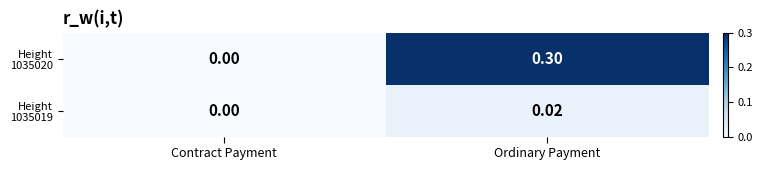

At which category is the sum across all series the highest?

Ordinary Payment